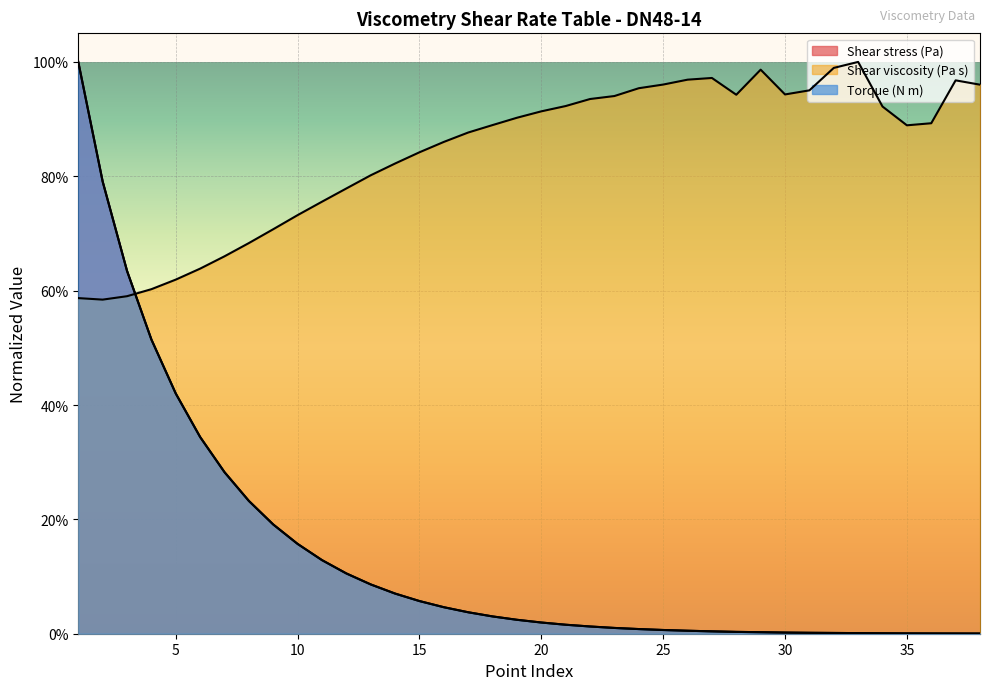

What is the value of the Torque (N m) point at the 15th from the left?

0.1